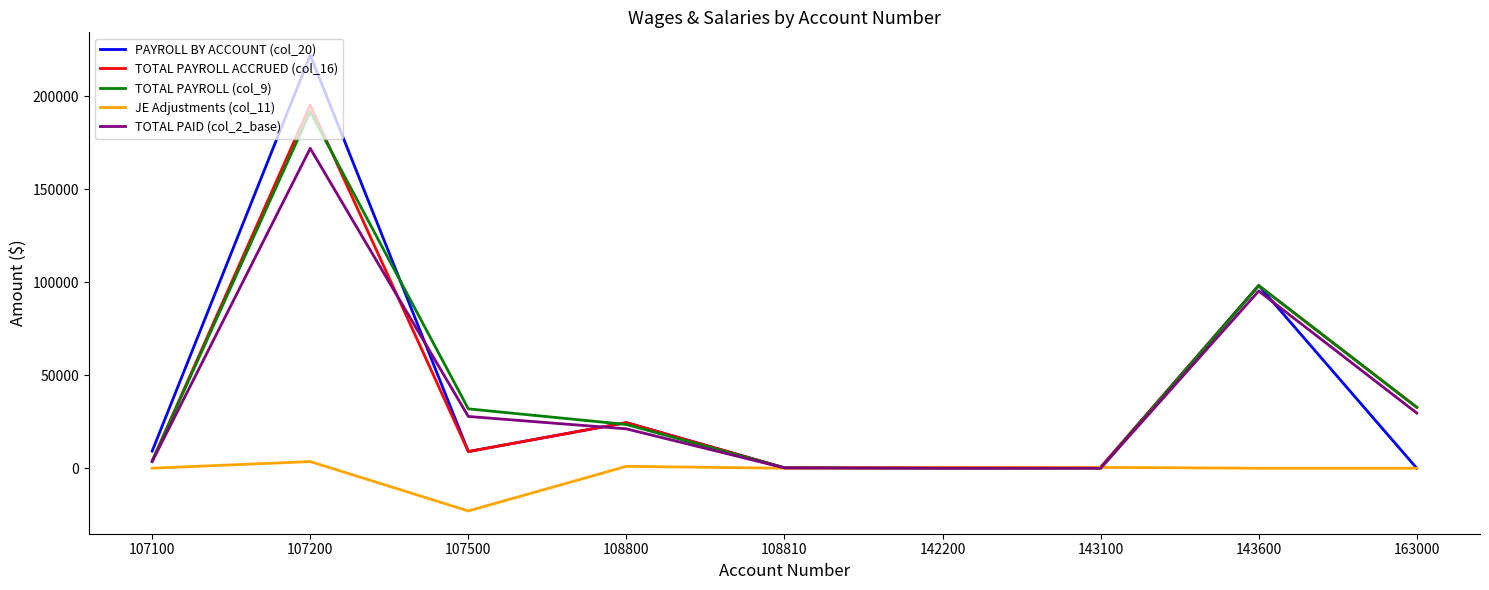

True or false: TOTAL PAID (col_2_base) has a value of 95279.9 at 143600.

True